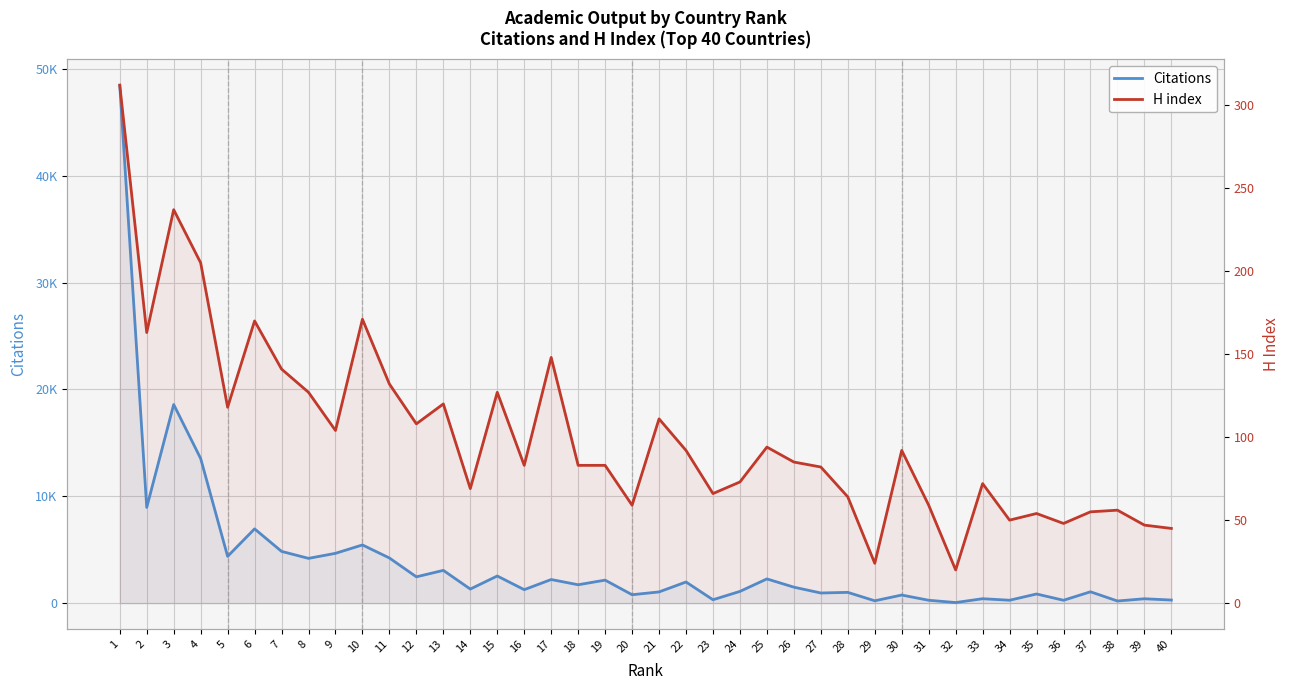

In H index, how many points are higher than both neighbors (excluding endpoints)?

12